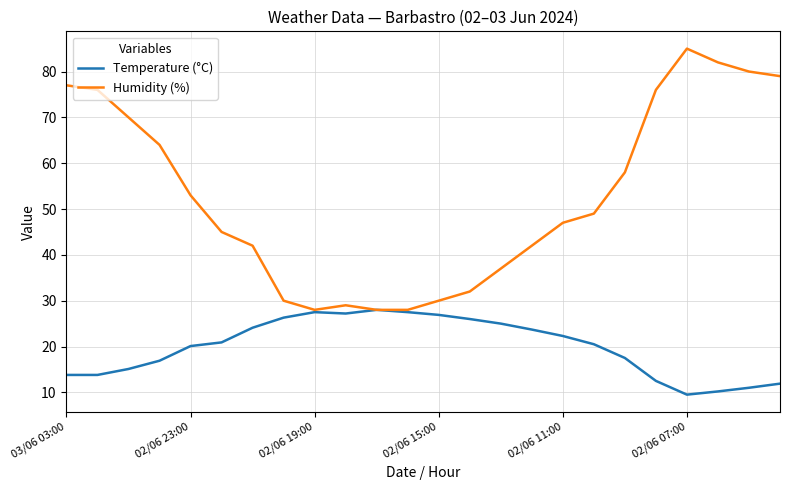

What are all the series names shown in the legend?

Temperature (°C), Humidity (%)